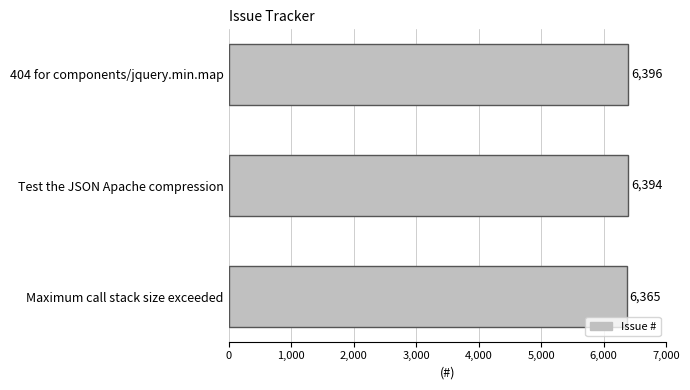

The value at Maximum call stack size exceeded is 6365. True or false?

True